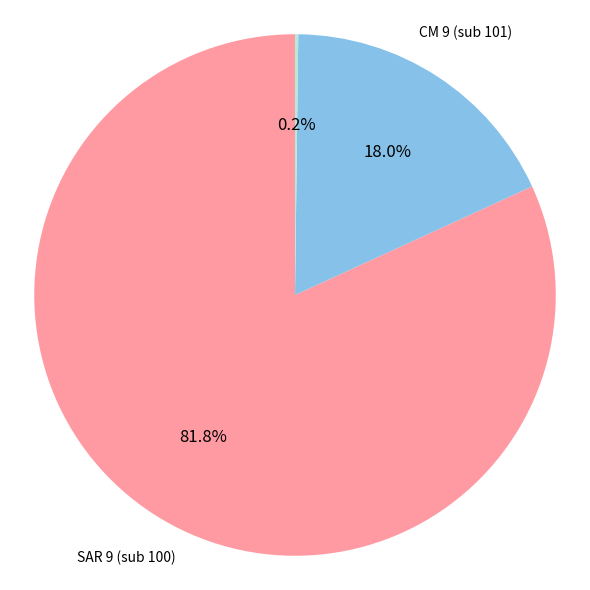

Is there any slice that represents more than half of the pie?

Yes